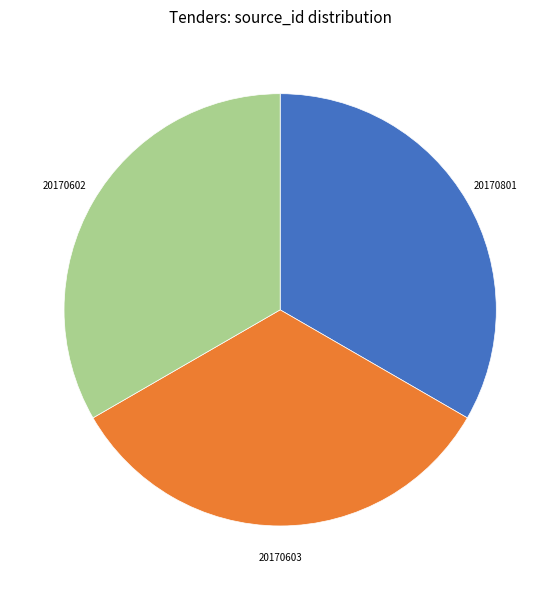

Is there any slice that represents more than half of the pie?

No